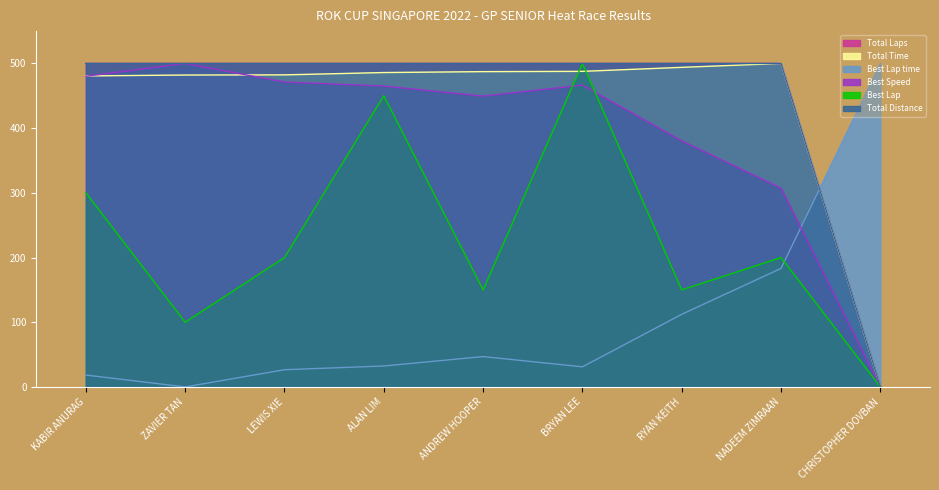

Is it true that Best Lap equals 300.0 at KABIR ANURAG?

True